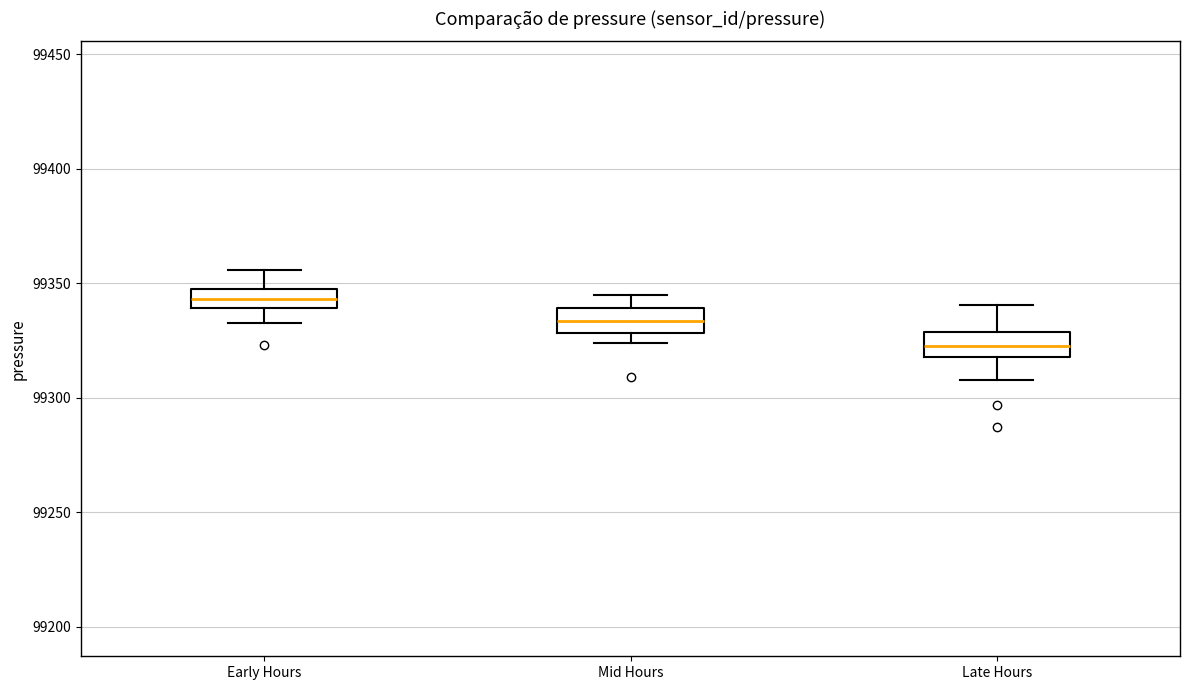

Reading left to right, read every box against the y-axis: the position of its median line, the range the box covers, and the ends of its whiskers. The values are not printed on the chart, so give them approximately, as read against the axis.

Early Hours: median 99345, box 99340 to 99350, whiskers 99330 to 99355
Mid Hours: median 99335, box 99330 to 99340, whiskers 99325 to 99345
Late Hours: median 99325, box 99320 to 99330, whiskers 99310 to 99340